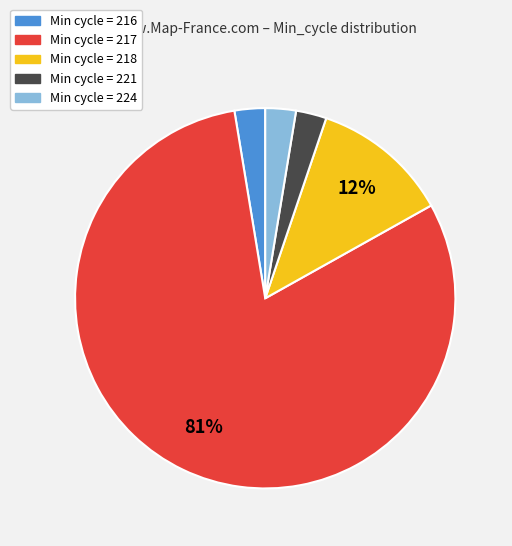

To the nearest percent, what is the average slice percentage?

20%